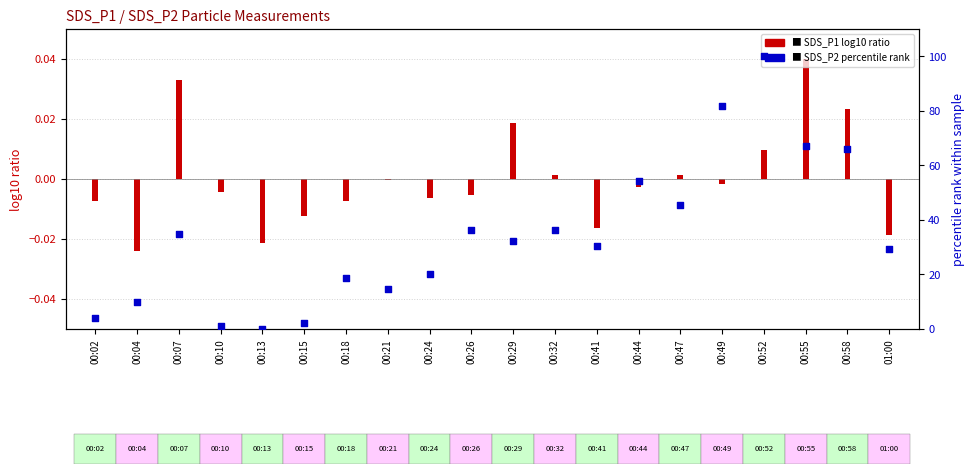

Which has a higher value, 00:07 or 00:24?

00:07